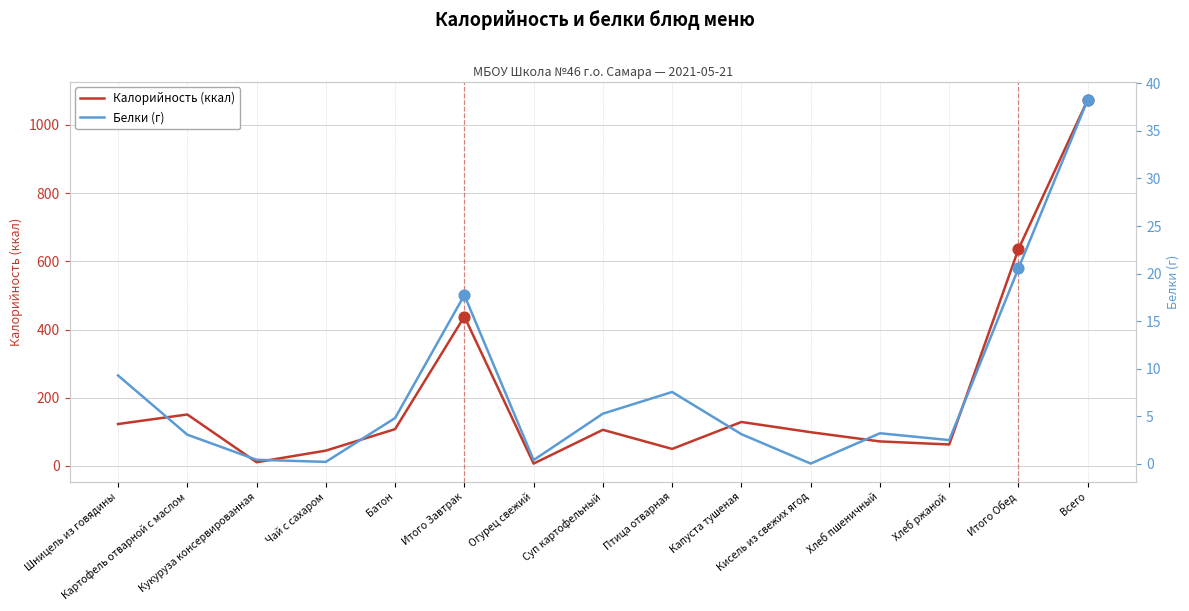

Is the value of Белки (г) at Итого Завтрак greater than the value of Калорийность (ккал) at Шницель из говядины?

No